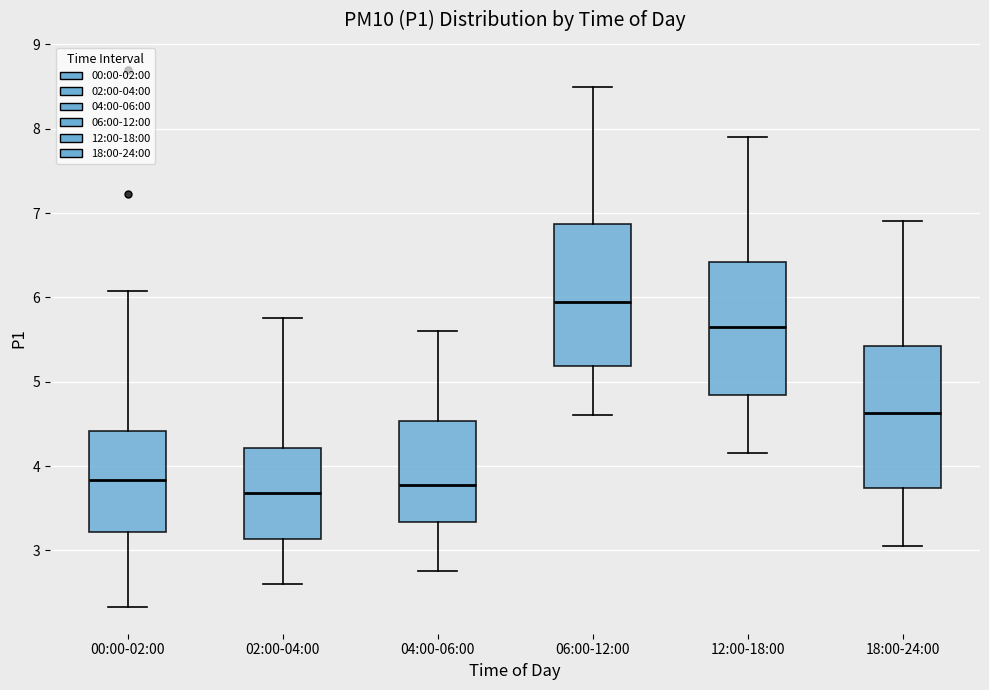

Which box's median line is the lowest?

02:00-04:00